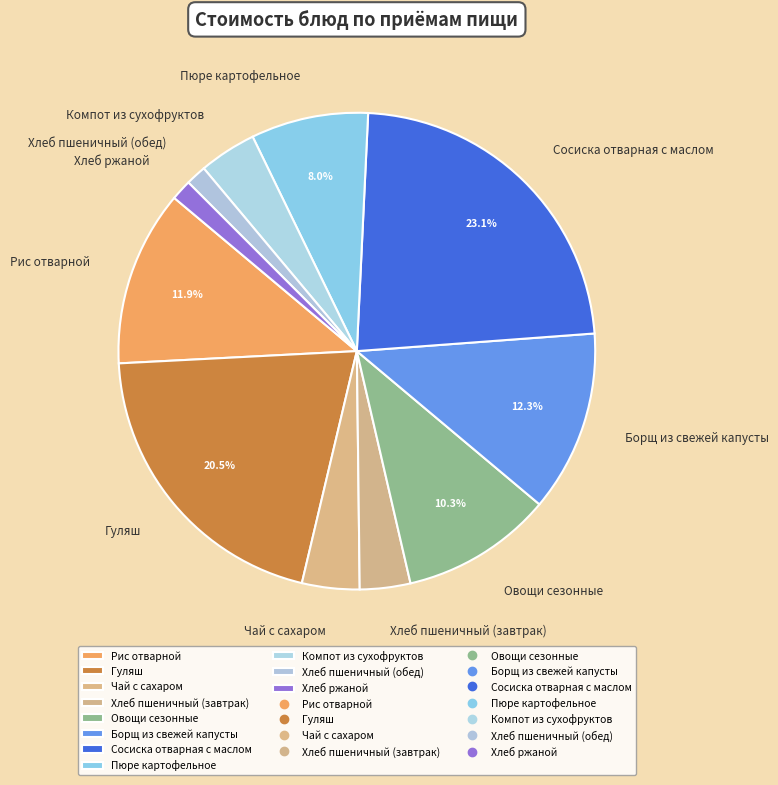

Which has a higher value, Гуляш or Чай с сахаром?

Гуляш